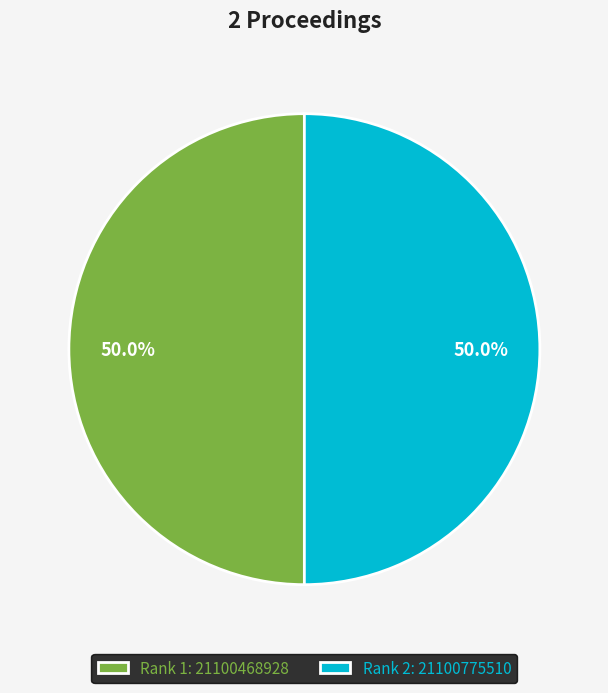

Approximately how many times larger is the value at Rank 1 compared to Rank 2?

1.0